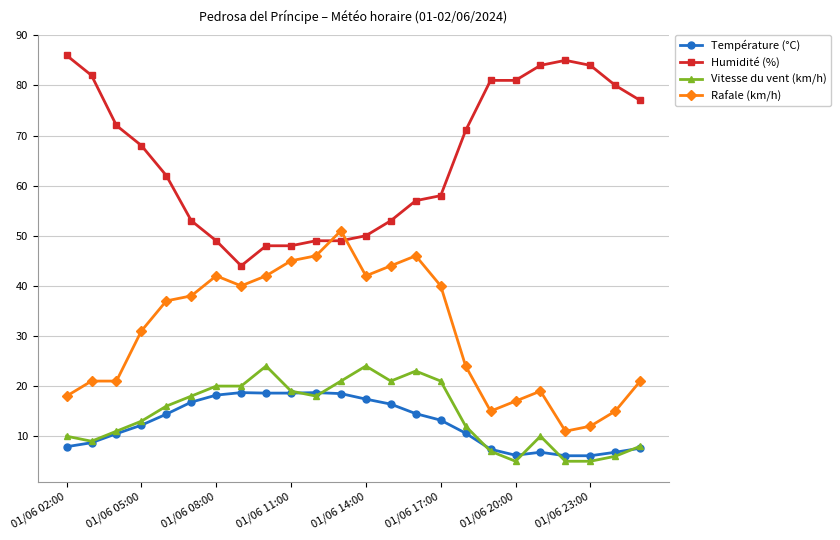

What is the greatest value displayed?

86.0